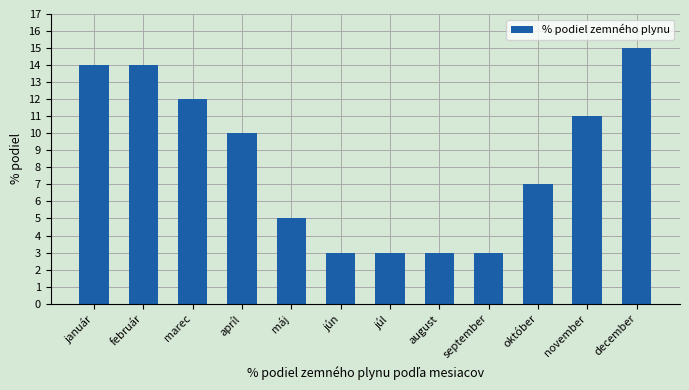

Reading left to right, what are all the values shown in this chart?

14	14	12	10	5	3	3	3	3	7	11	15